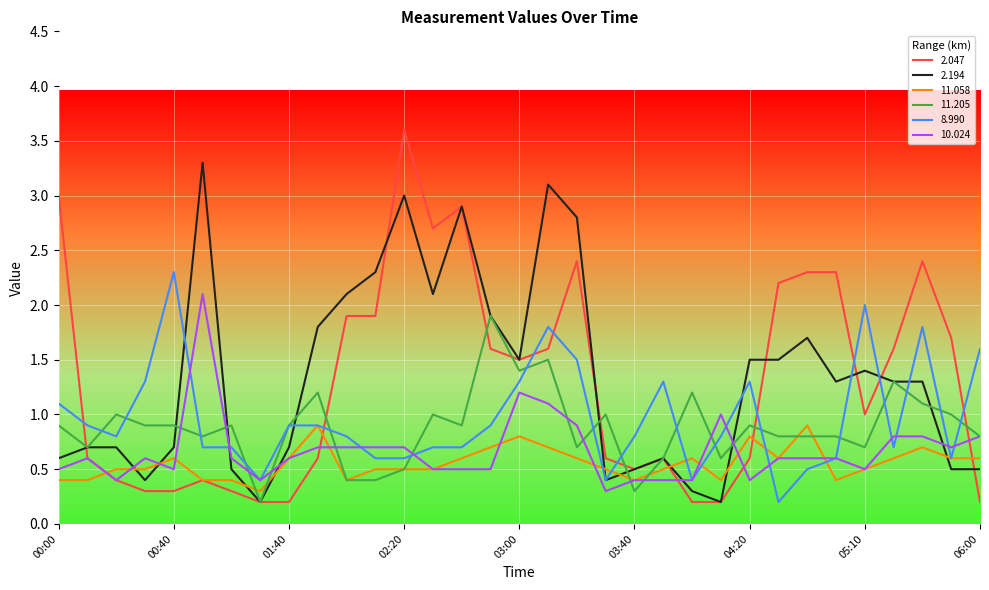

Which series has the largest range (max minus min)?

2.047